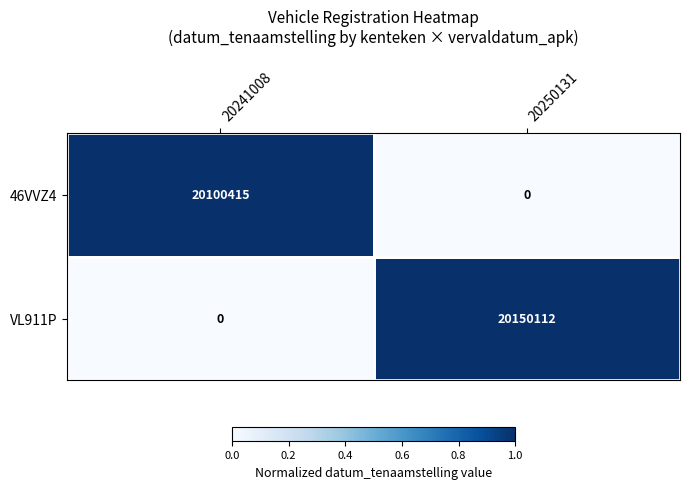

Is the value of VL911P at 20250131 greater than the value of 46VVZ4 at 20250131?

Yes